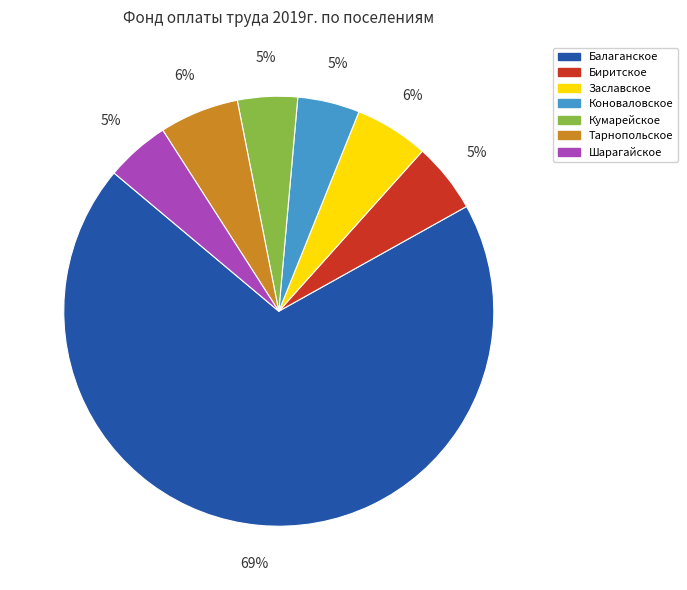

Which category has the biggest portion of the pie?

Балаганское